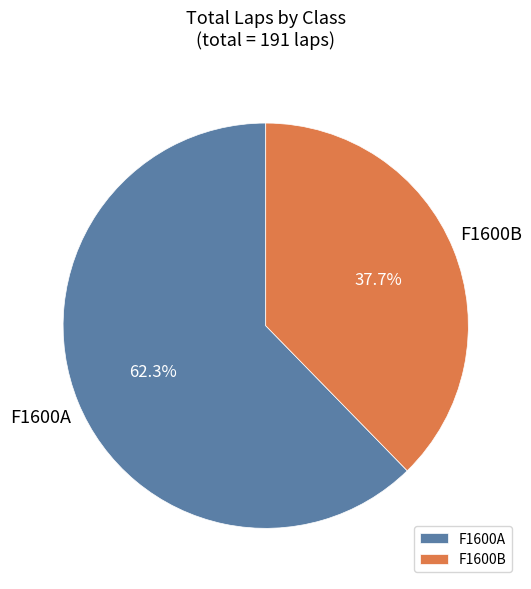

To the nearest percent, what portion does F1600B represent?

38%